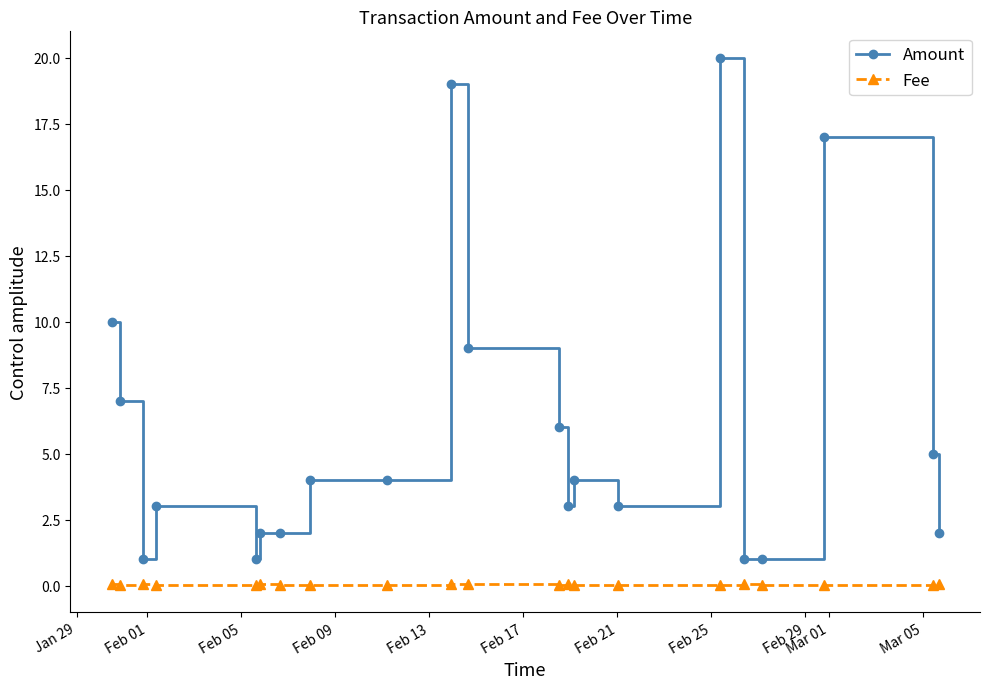

Which series has the largest total across all categories?

Amount